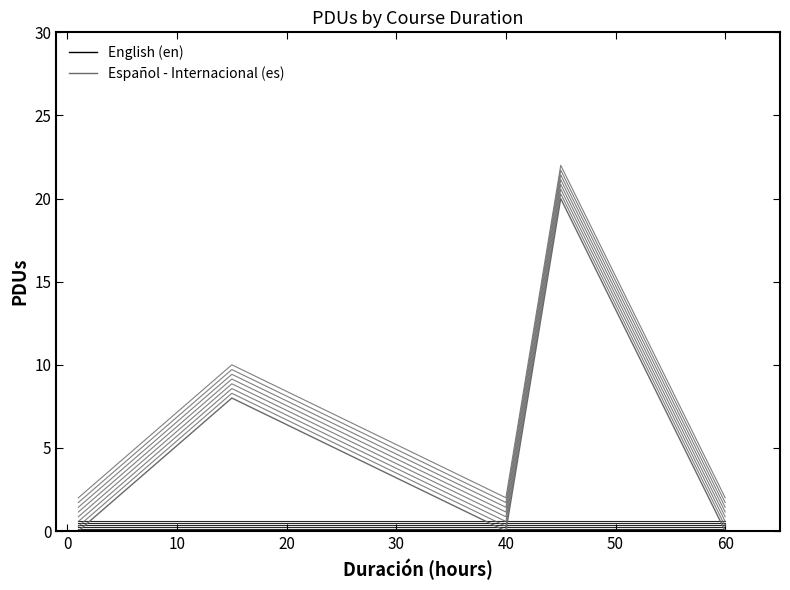

True or false: English (en) and Español - Internacional (es) cross at least once.

False